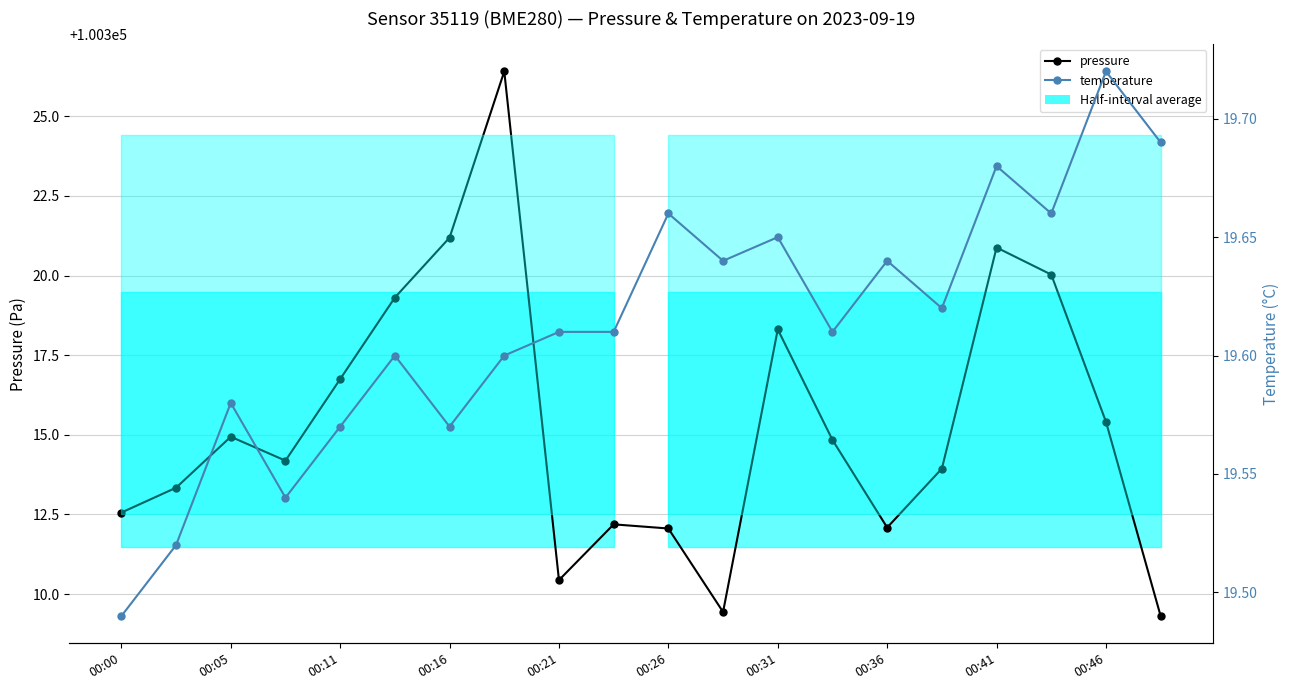

True or false: temperature and pressure intersect in this chart.

False